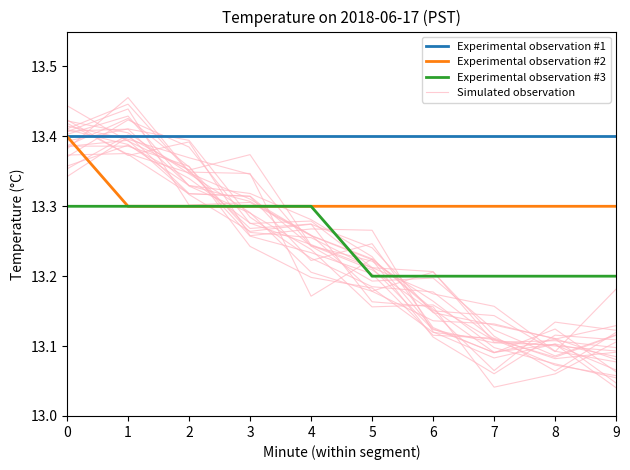

What is the total value across all series at 3?

53.3